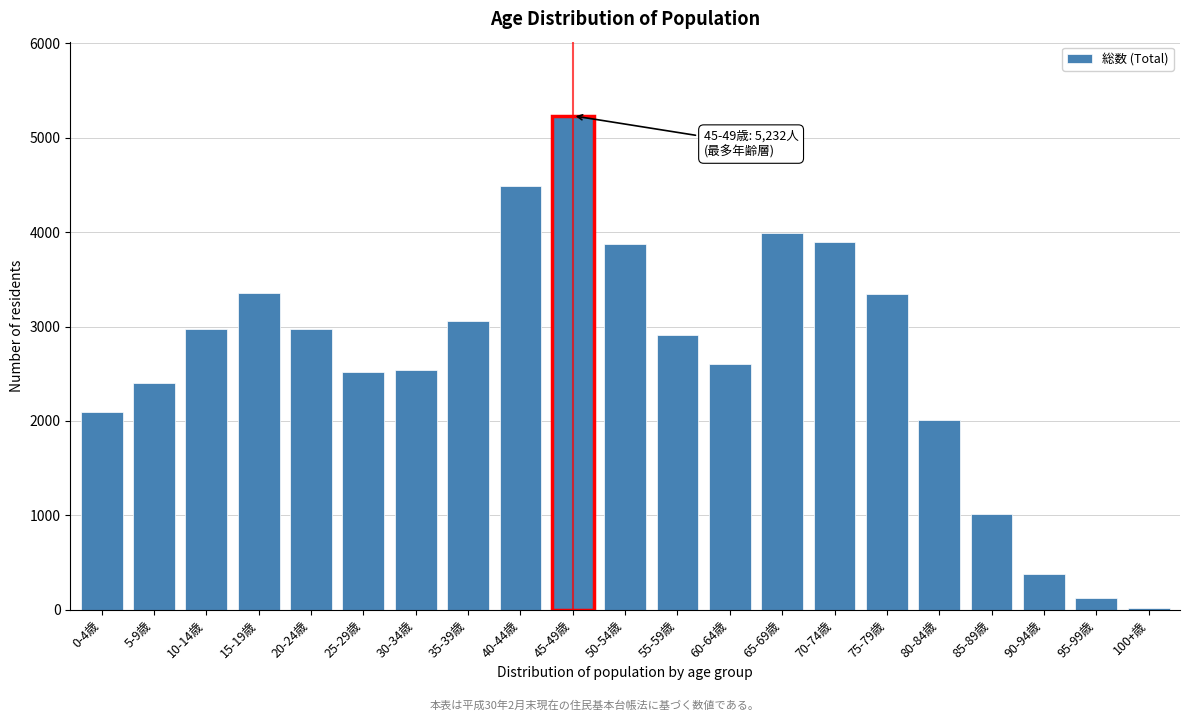

What is the label of the 16th bar from the right?

25-29歳